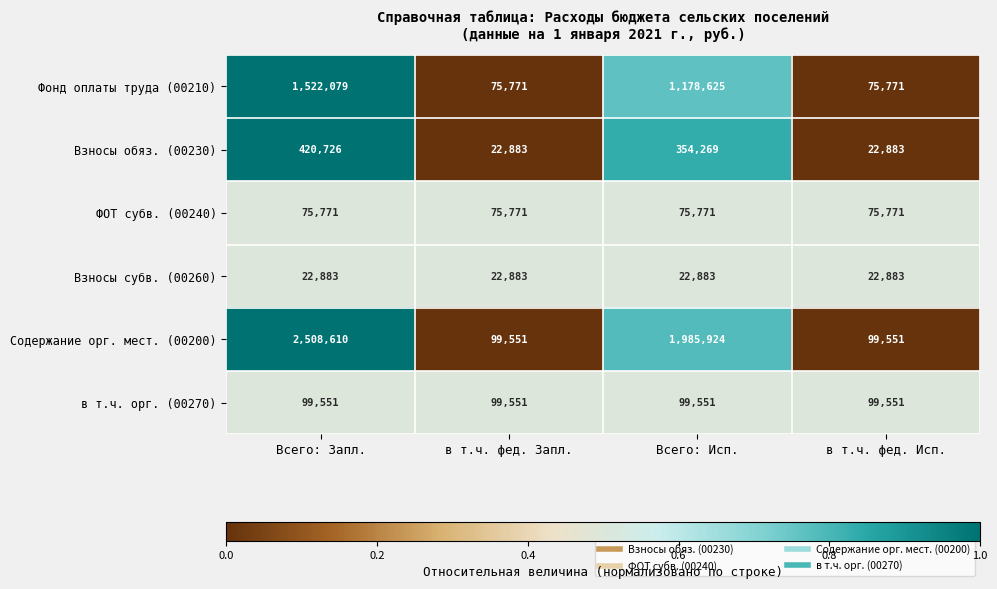

Which series changed the most between в т.ч. фед. Запл. and Всего: Исп.?

Содержание орг. мест. (00200)